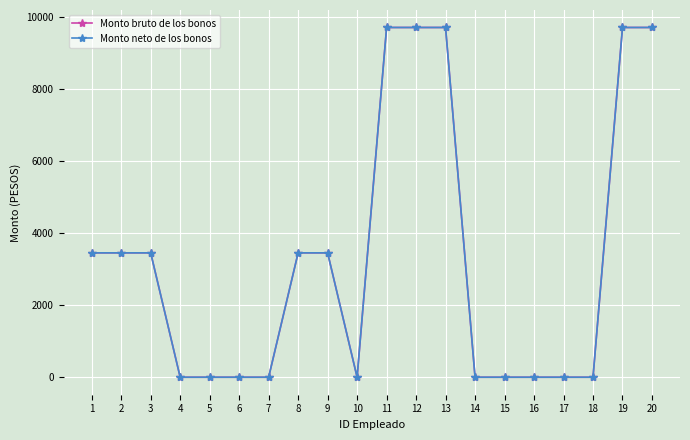

Does the chart have visible grid lines?

Yes